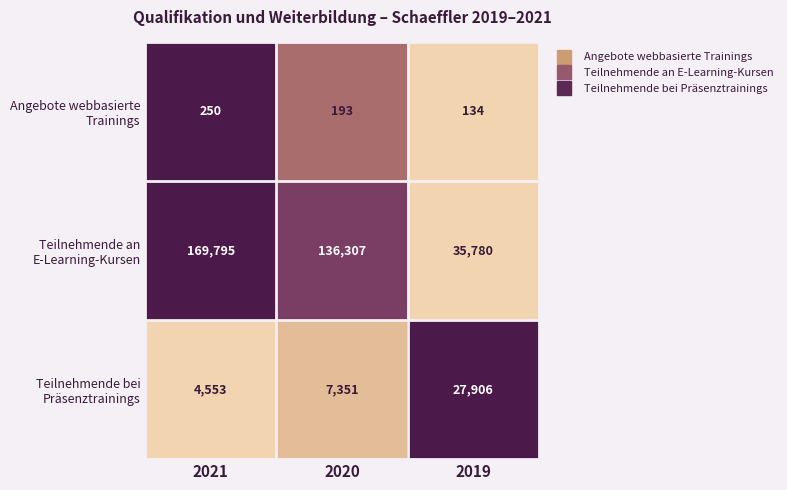

What is the spread (max minus min) of values at 2019?

35646